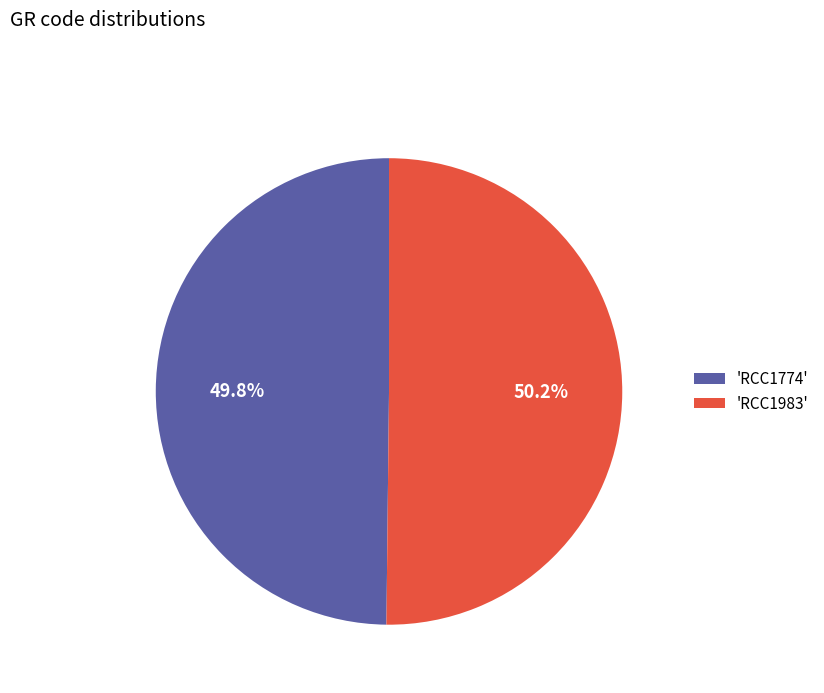

What is the ratio of the value at 'RCC1983' to the value at 'RCC1774'?

1.0